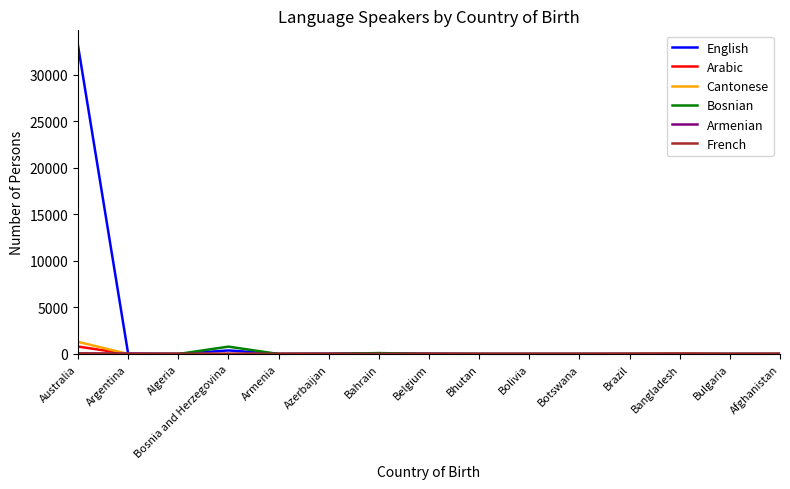

Which series has the widest spread of values?

English